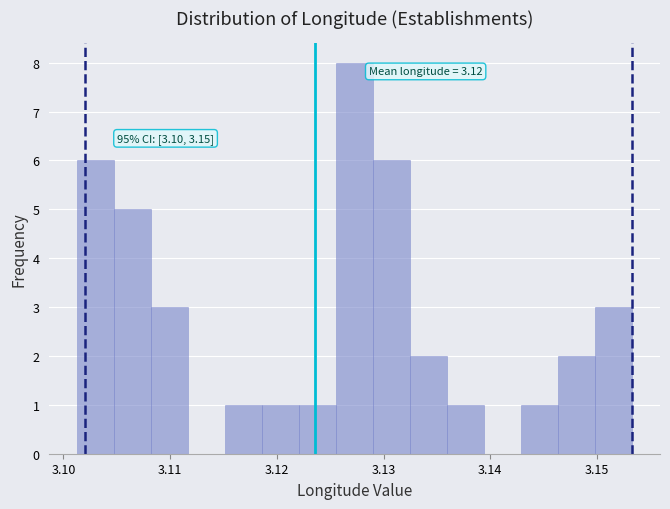

Around what value on the x-axis is the tallest bar? Give the approximate position of its centre, as read against the axis.

3.127